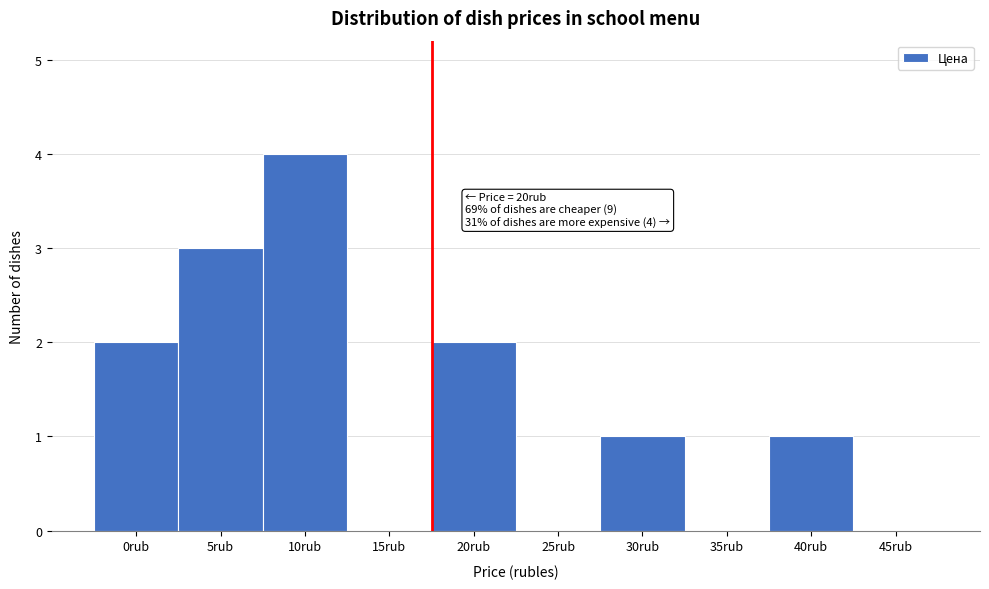

Reading left to right, transcribe all the data shown in this chart.

0rub=2	5rub=3	10rub=4	15rub=0	20rub=2	25rub=0	30rub=1	35rub=0	40rub=1	45rub=0